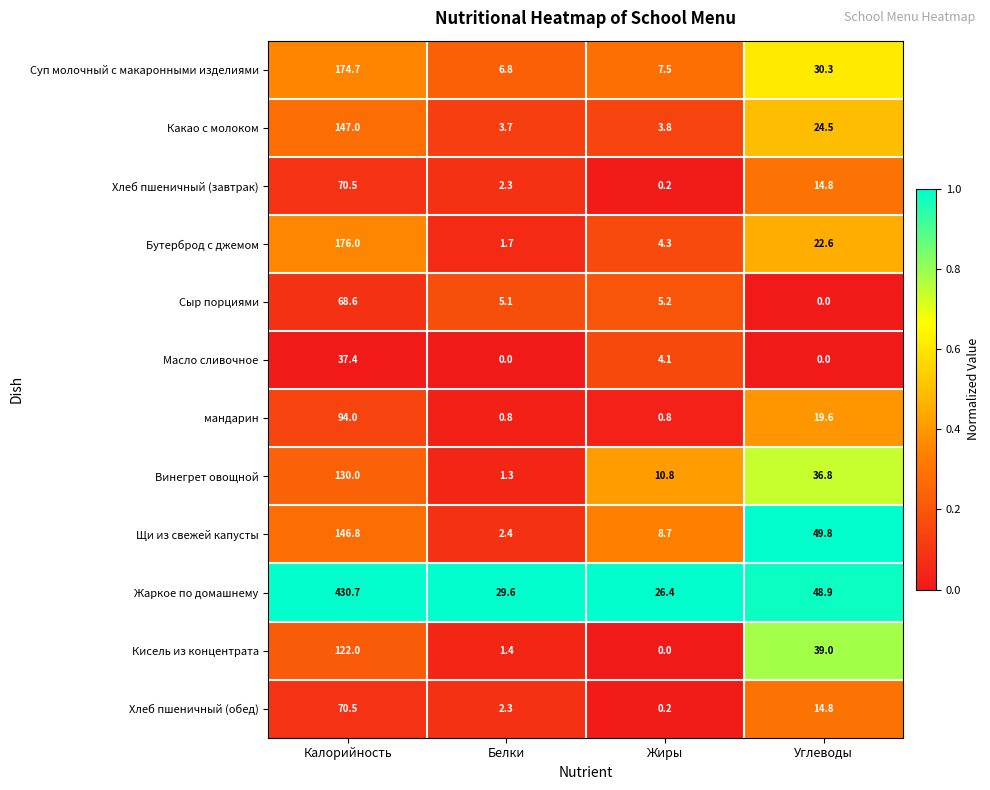

At which label does мандарин reach its peak?

Калорийность